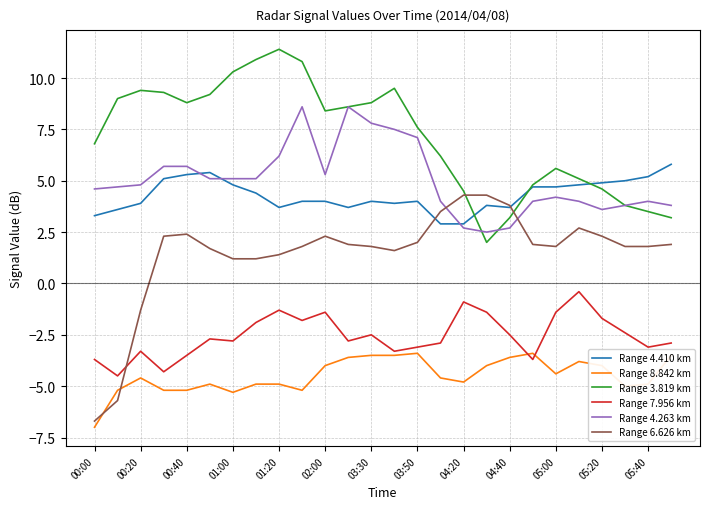

What are all the series names shown in the legend?

Range 4.410 km, Range 8.842 km, Range 3.819 km, Range 7.956 km, Range 4.263 km, Range 6.626 km